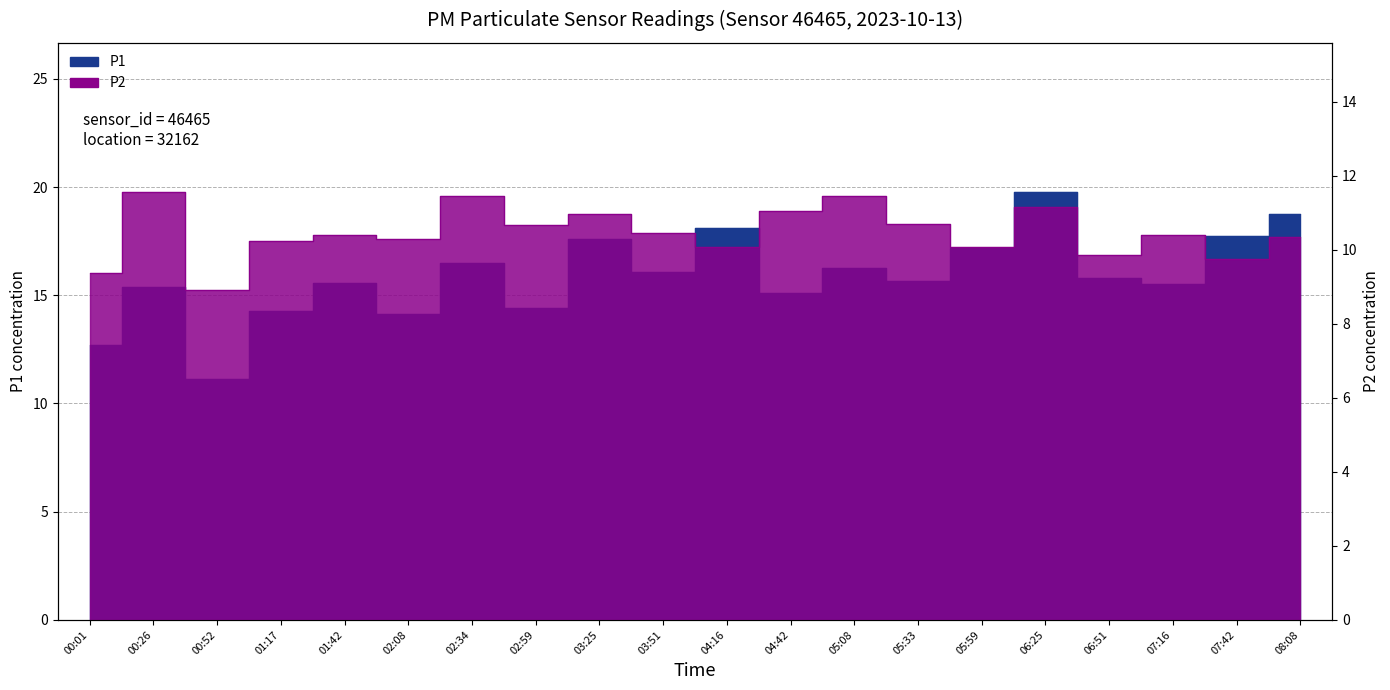

What is the label of the 11th point from the right?

03:51